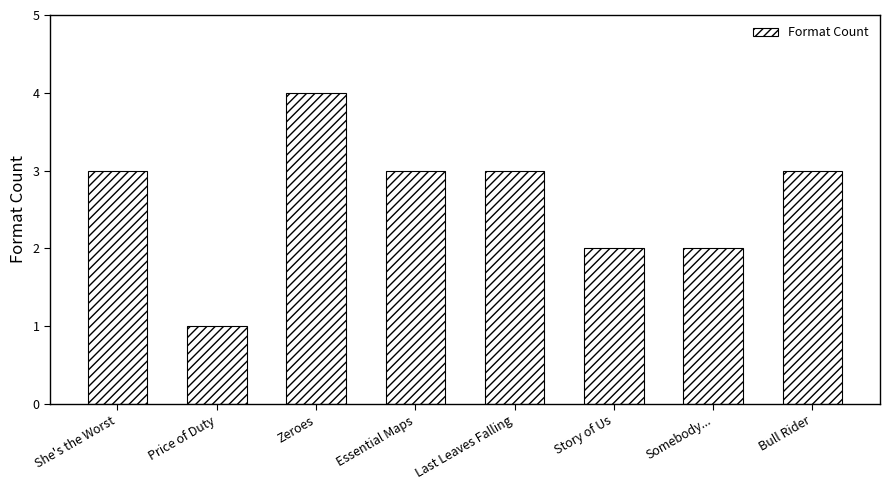

Reading right to left, extract all data points from this chart.

Bull Rider=3	Somebody...=2	Story of Us=2	Last Leaves Falling=3	Essential Maps=3	Zeroes=4	Price of Duty=1	She's the Worst=3